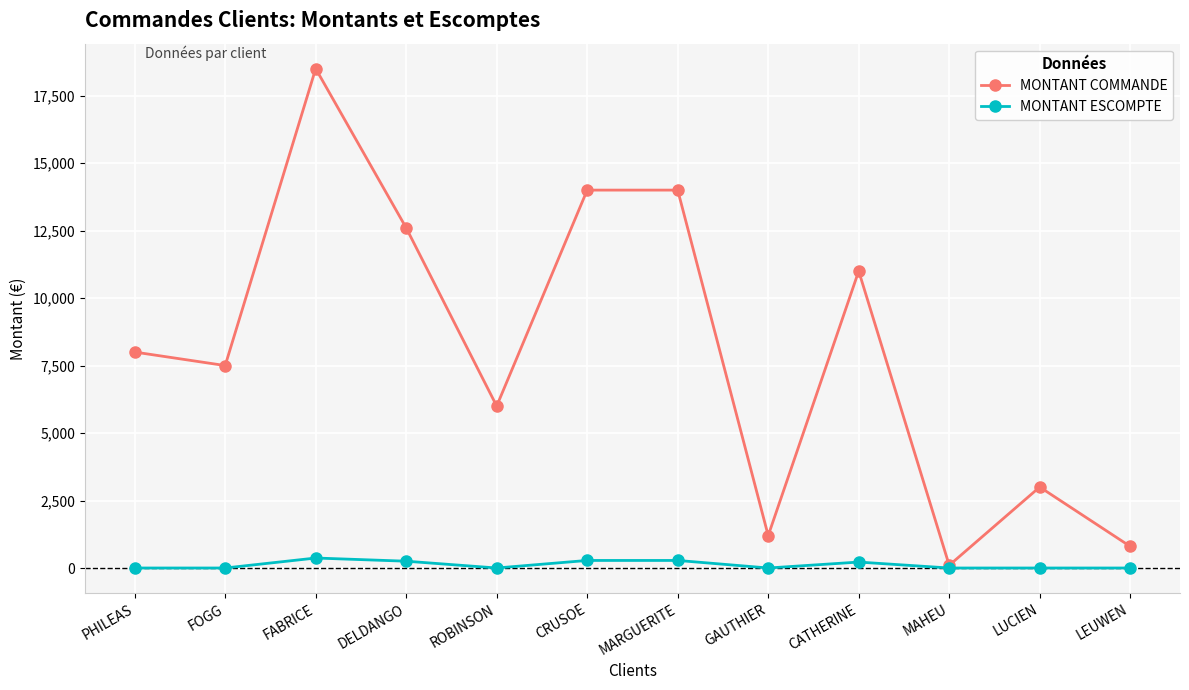

What is the spread (max minus min) of values at MAHEU?

100